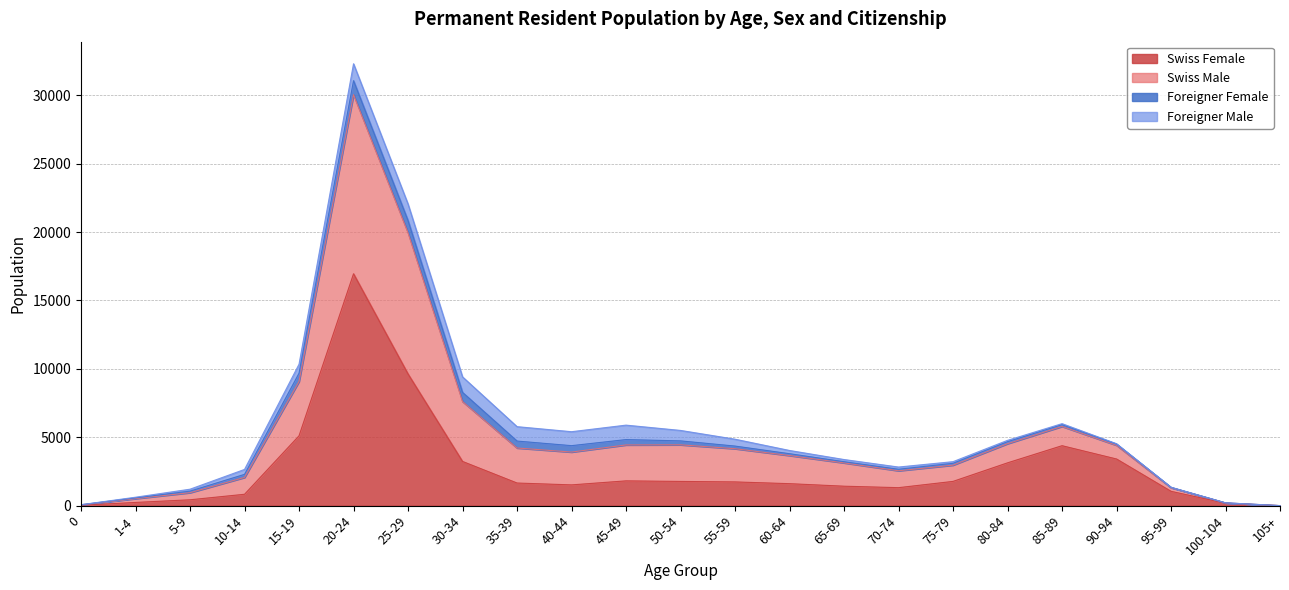

Which category has the highest value in the Swiss Female series?

20-24